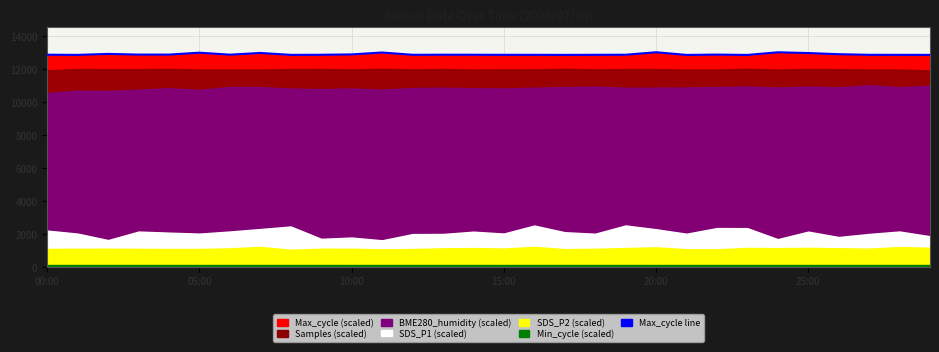

What is the difference between the values at 28 and 11?

142.3